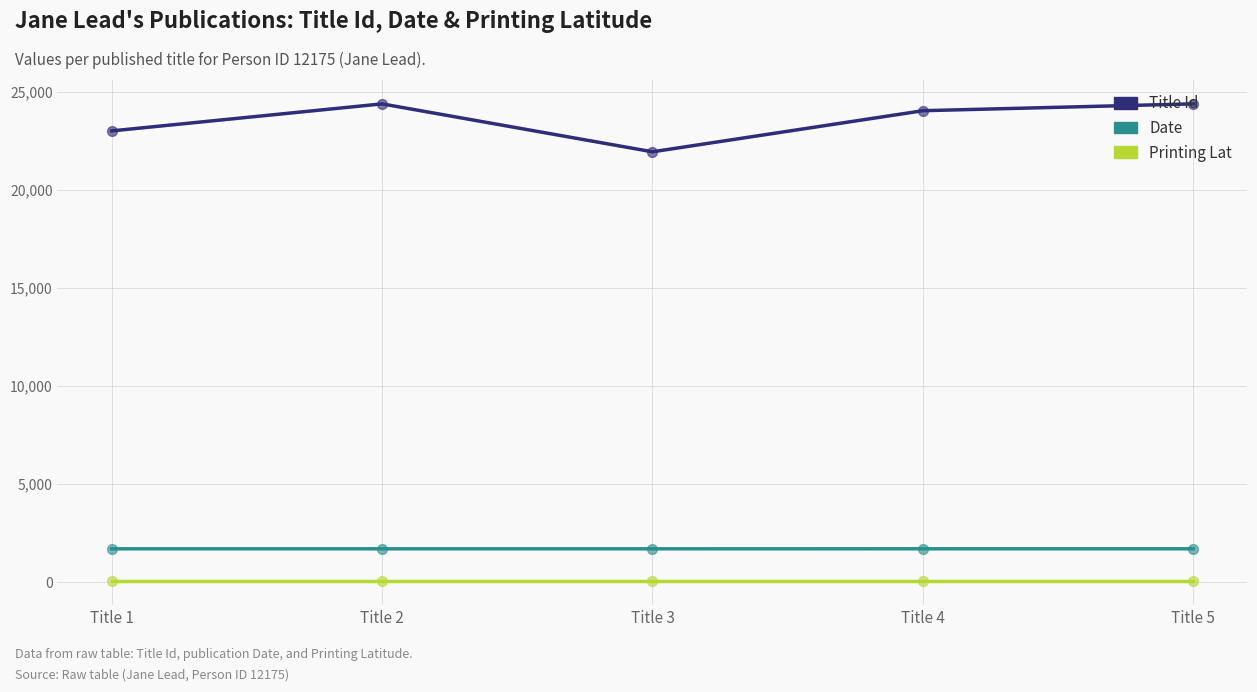

Which series has the largest range (max minus min)?

Title Id